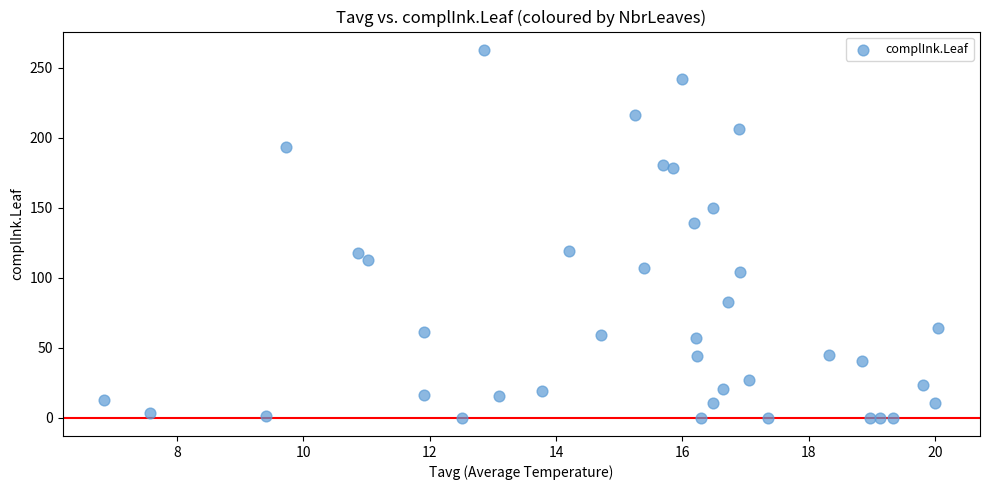

What is the range of Y values (max minus min)?

262.8